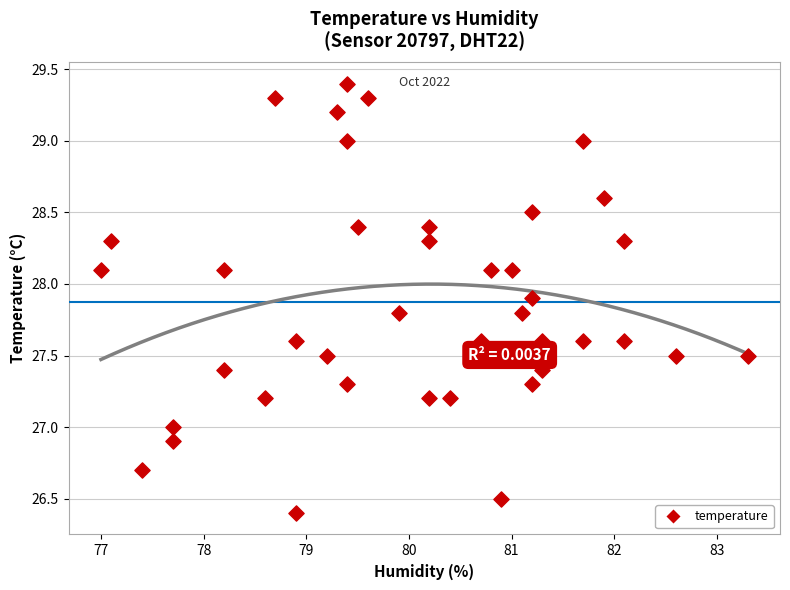

What is the range of Y values (max minus min)?

3.0